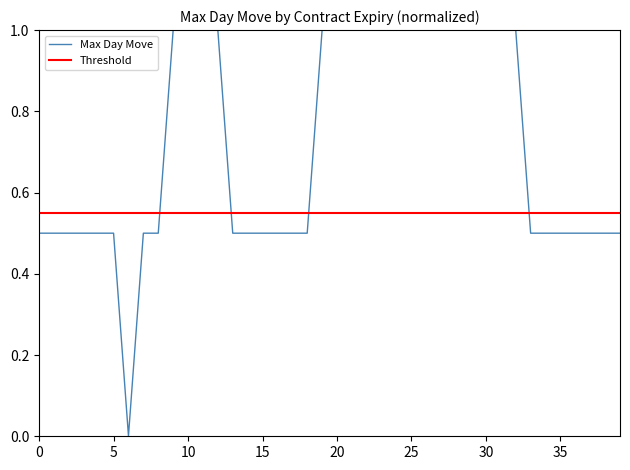

What is the maximum value for Max Day Move?

1.0